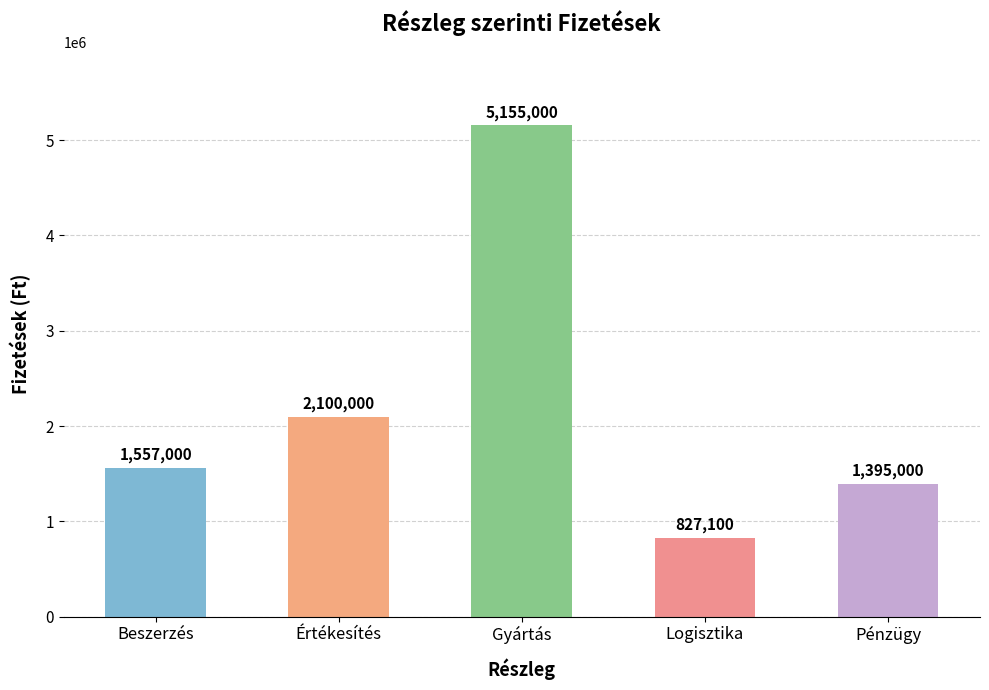

What is the difference between the second highest and second lowest values?

705000